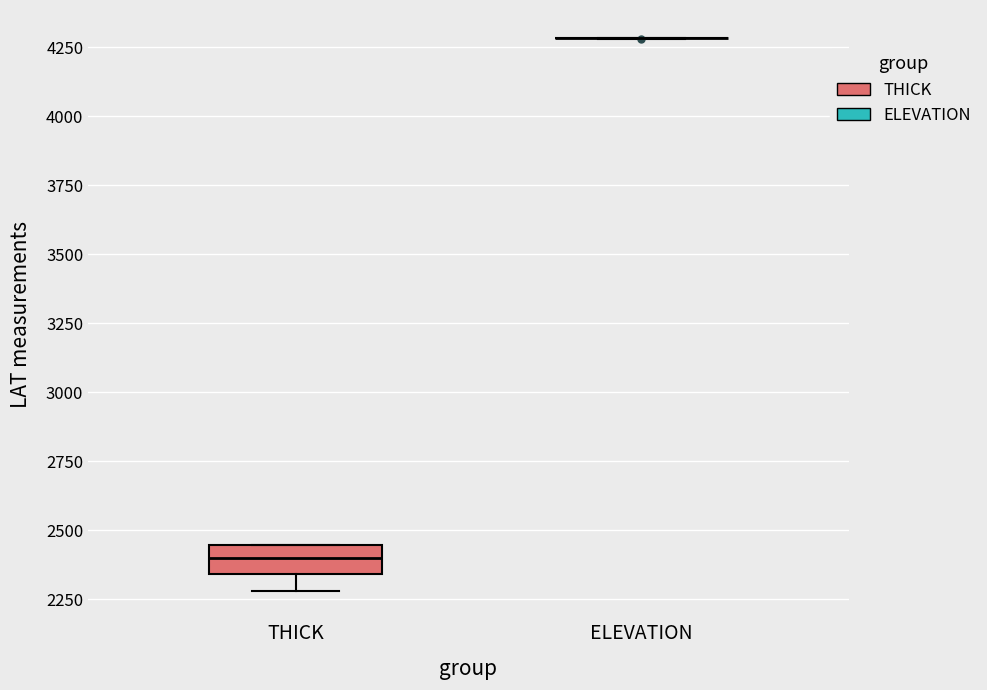

Reading left to right, read every box against the y-axis: the position of its median line, the range the box covers, and the ends of its whiskers. The values are not printed on the chart, so give them approximately, as read against the axis.

THICK: median 2400, box 2350 to 2450, whiskers 2300 to 2450
ELEVATION: box collapsed to a line at 4300, whiskers 4300 to 4300